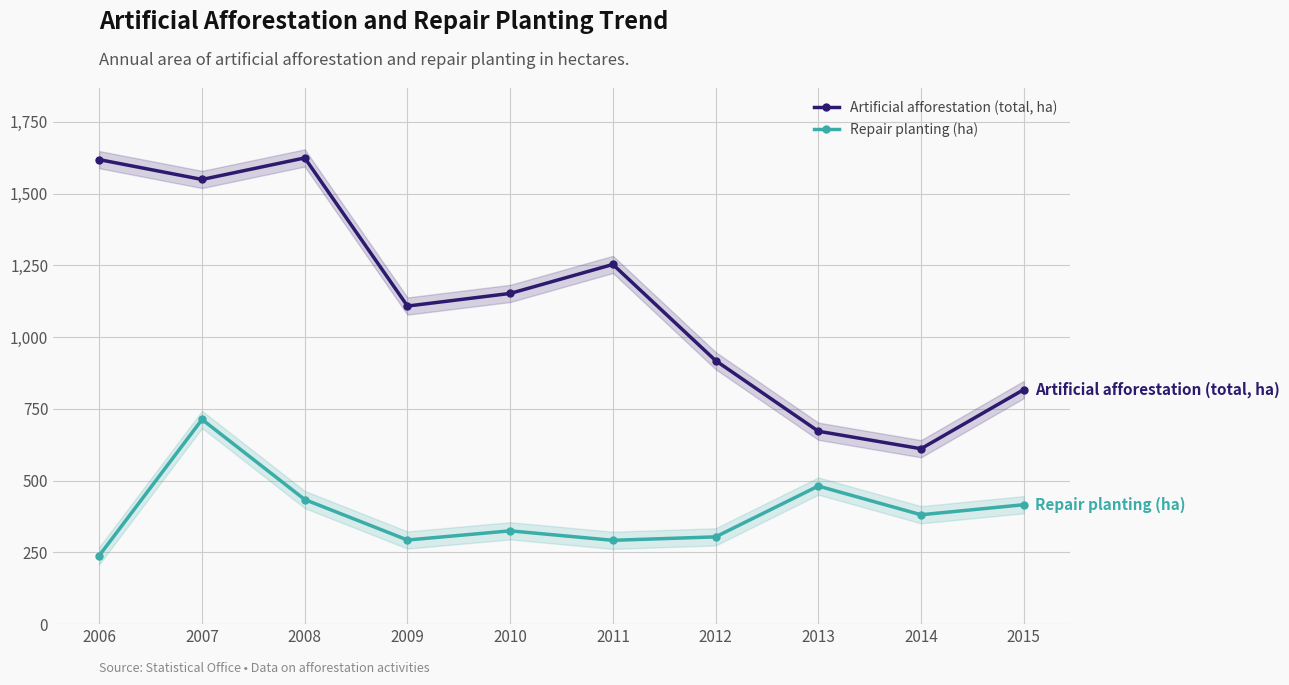

How many interior local valleys does the Artificial afforestation (total, ha) series have?

3